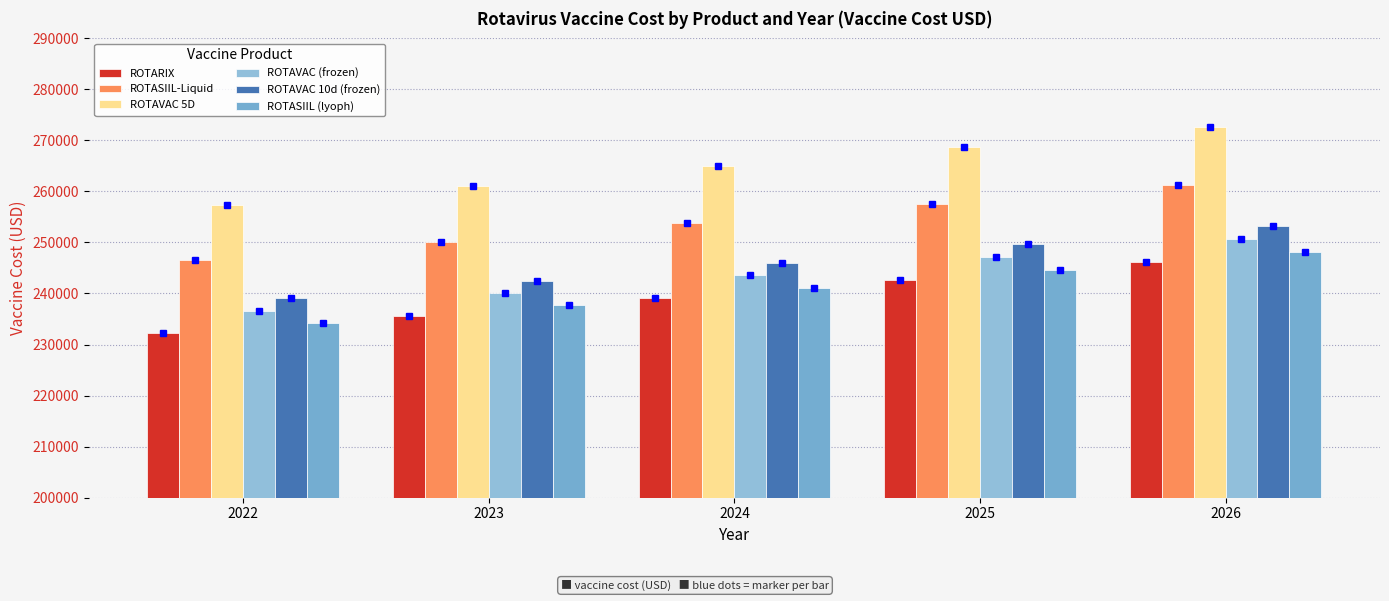

Count the number of categories in the chart.

5